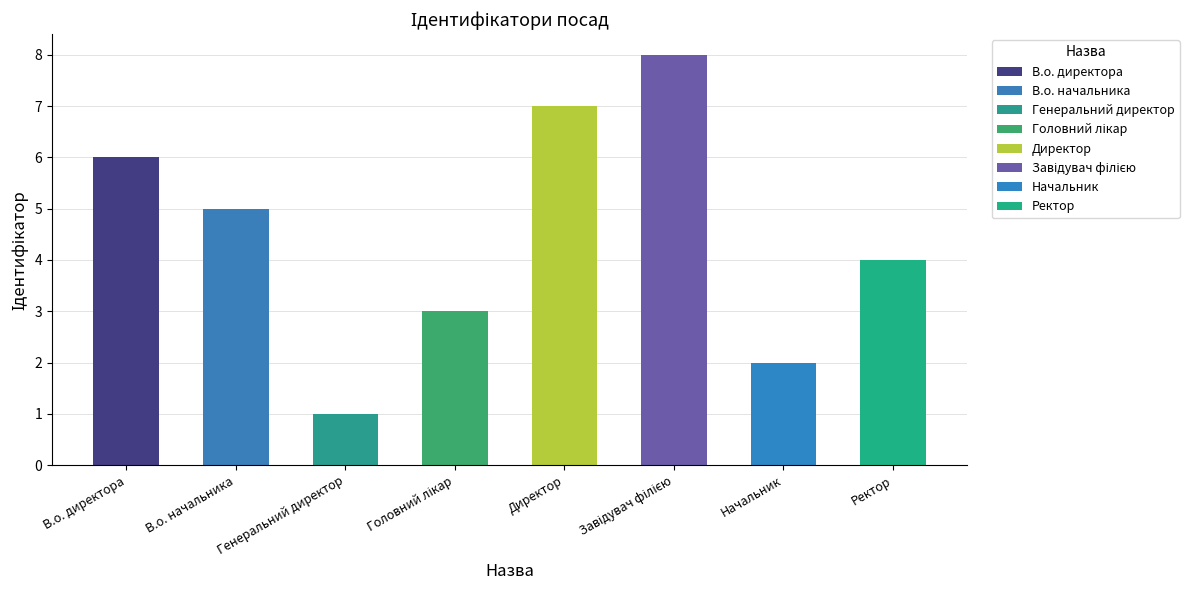

Reading right to left, what are all the values shown in this chart?

Ректор=4	Начальник=2	Завідувач філією=8	Директор=7	Головний лікар=3	Генеральний директор=1	В.о. начальника=5	В.о. директора=6